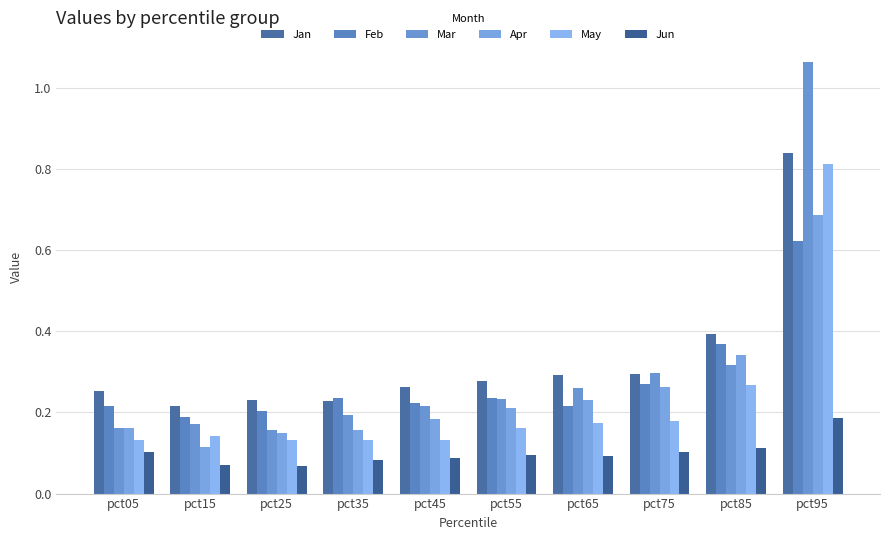

How many data points does each series have?

10